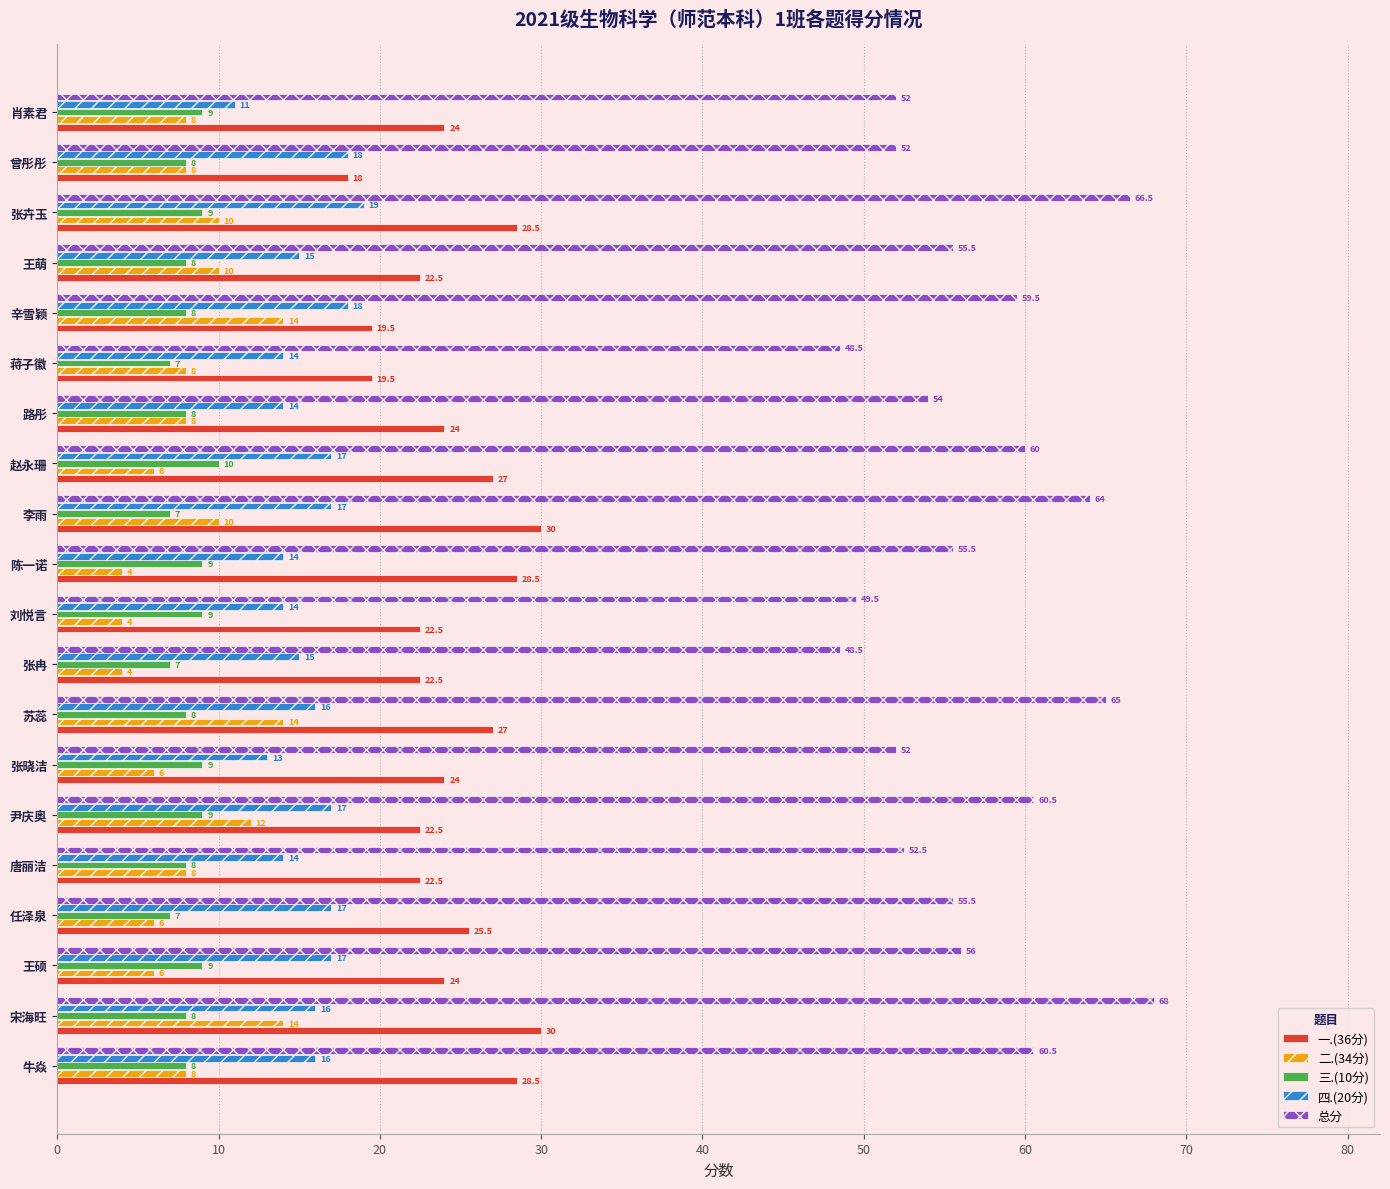

Which series has the largest total across all categories?

总分